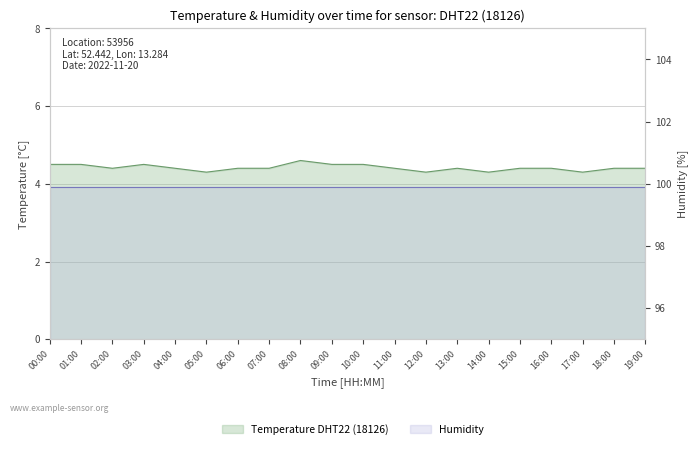

True or false: the data shows 0.9 at 10:00.

False